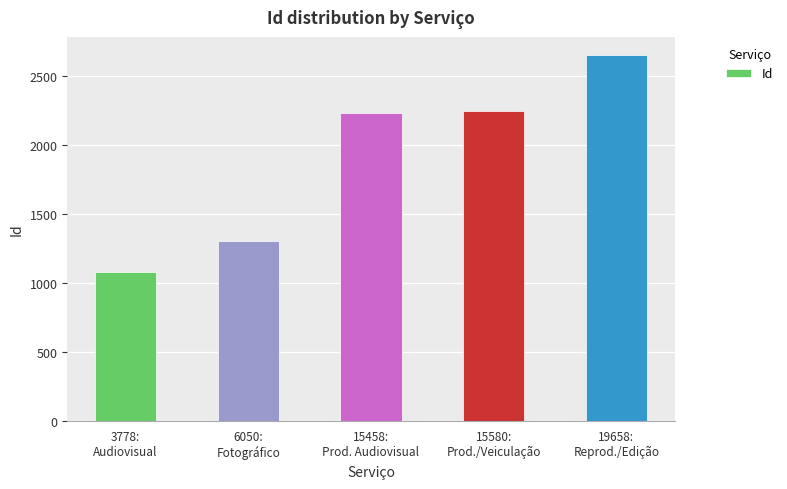

Reading right to left, list all the values displayed in this chart.

2653	2249	2236	1303	1081